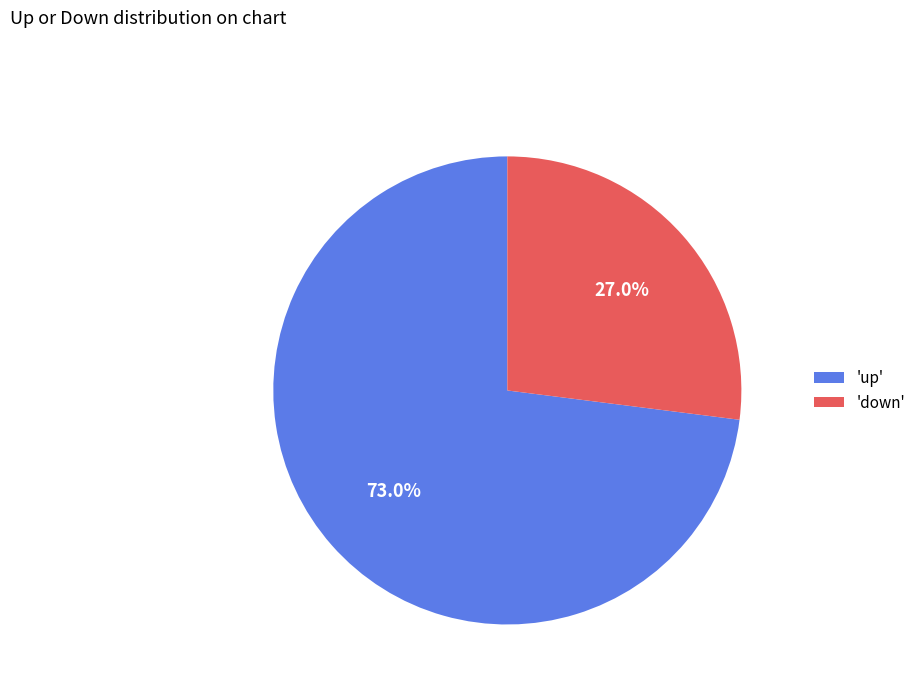

Which category has the smallest portion of the pie?

'down'